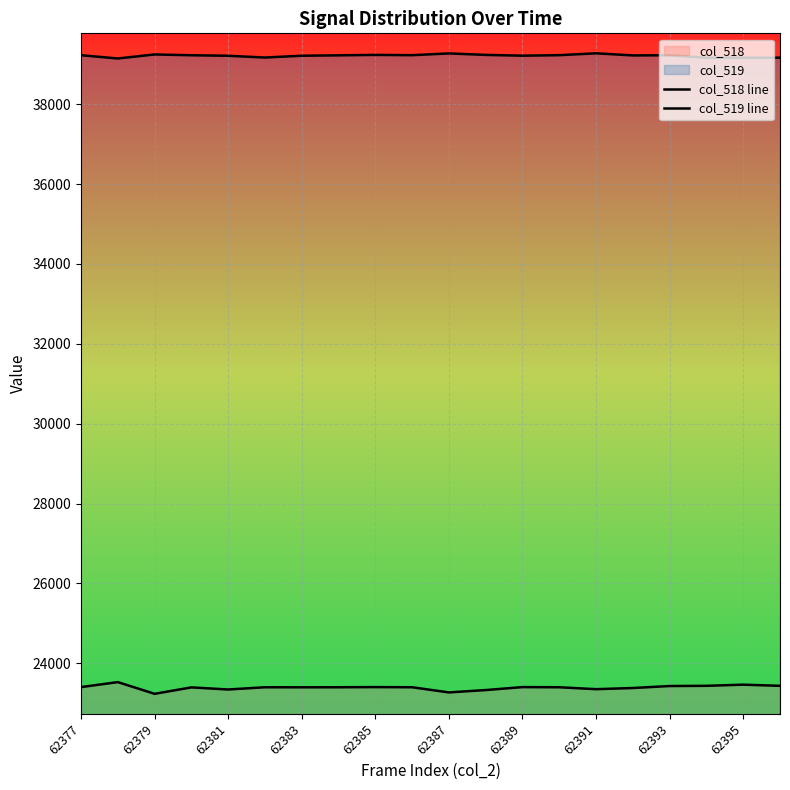

What is the total value across all series at 15?

62605